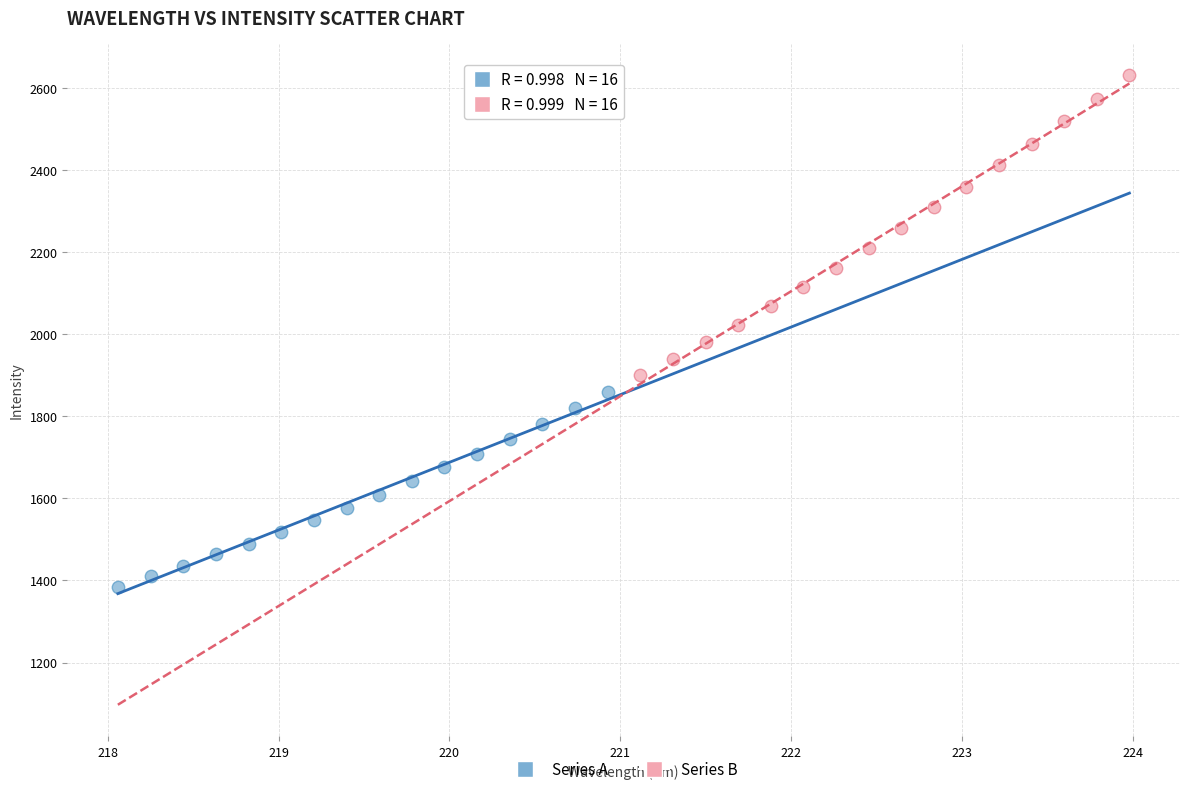

What are all the series names shown in the legend?

Series A, Series B